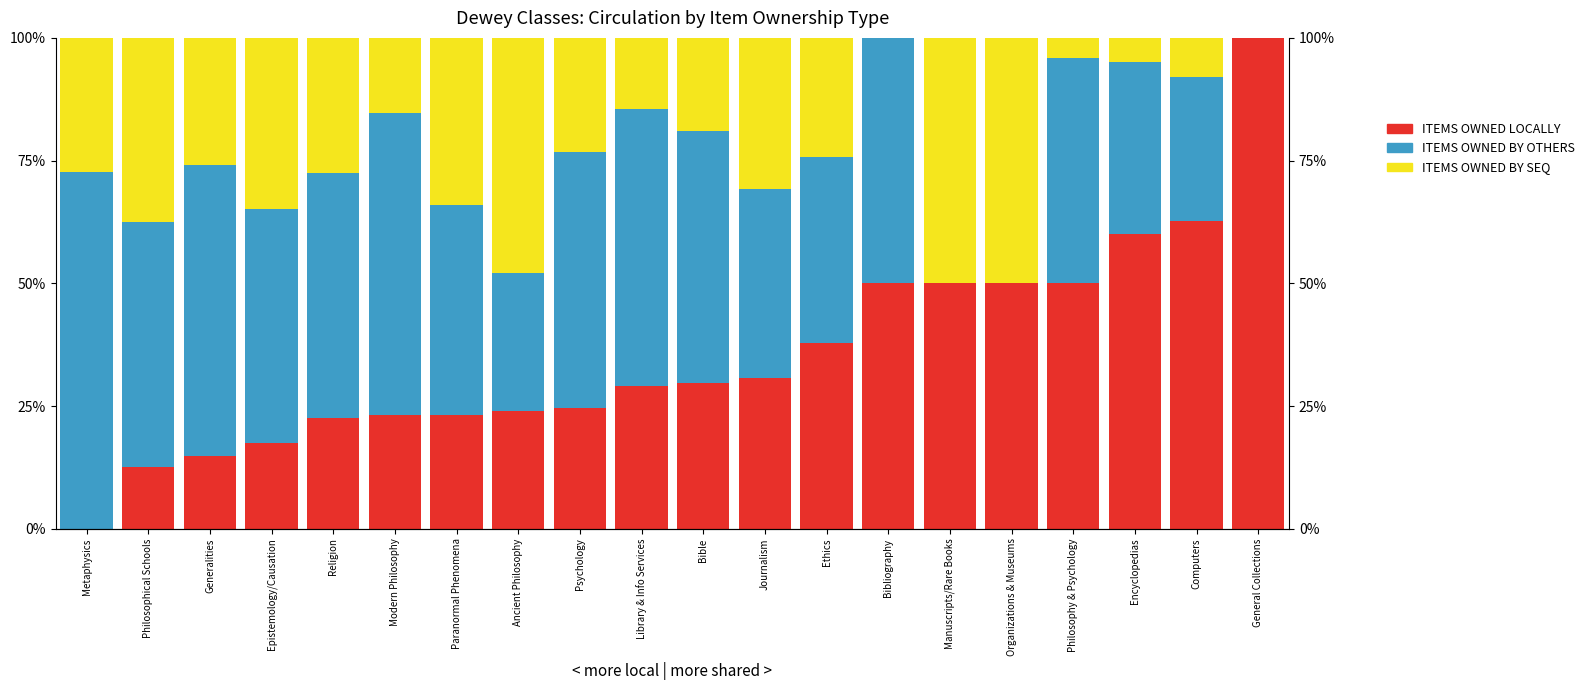

Reading left to right, extract all data points from this chart.

ITEMS OWNED LOCALLY: Metaphysics=0.0	Philosophical Schools=12.5	Generalities=14.8	Epistemology/Causation=17.4	Religion=22.5	Modern Philosophy=23.1	Paranormal Phenomena=23.2	Ancient Philosophy=24.0	Psychology=24.6	Library & Info Services=29.2	Bible=29.7	Journalism=30.8	Ethics=37.9	Bibliography=50.0	Manuscripts/Rare Books=50.0	Organizations & Museums=50.0	Philosophy & Psychology=50.0	Encyclopedias=60.0	Computers=62.7	General Collections=100.0
ITEMS OWNED BY OTHERS: Metaphysics=72.7	Philosophical Schools=50.0	Generalities=59.3	Epistemology/Causation=47.8	Religion=50.0	Modern Philosophy=61.5	Paranormal Phenomena=42.7	Ancient Philosophy=28.0	Psychology=52.2	Library & Info Services=56.2	Bible=51.4	Journalism=38.5	Ethics=37.9	Bibliography=50.0	Manuscripts/Rare Books=0.0	Organizations & Museums=0.0	Philosophy & Psychology=45.8	Encyclopedias=35.0	Computers=29.4	General Collections=0.0
ITEMS OWNED BY SEQ: Metaphysics=27.3	Philosophical Schools=37.5	Generalities=25.9	Epistemology/Causation=34.8	Religion=27.5	Modern Philosophy=15.4	Paranormal Phenomena=34.1	Ancient Philosophy=48.0	Psychology=23.2	Library & Info Services=14.6	Bible=18.9	Journalism=30.8	Ethics=24.2	Bibliography=0.0	Manuscripts/Rare Books=50.0	Organizations & Museums=50.0	Philosophy & Psychology=4.2	Encyclopedias=5.0	Computers=7.9	General Collections=0.0